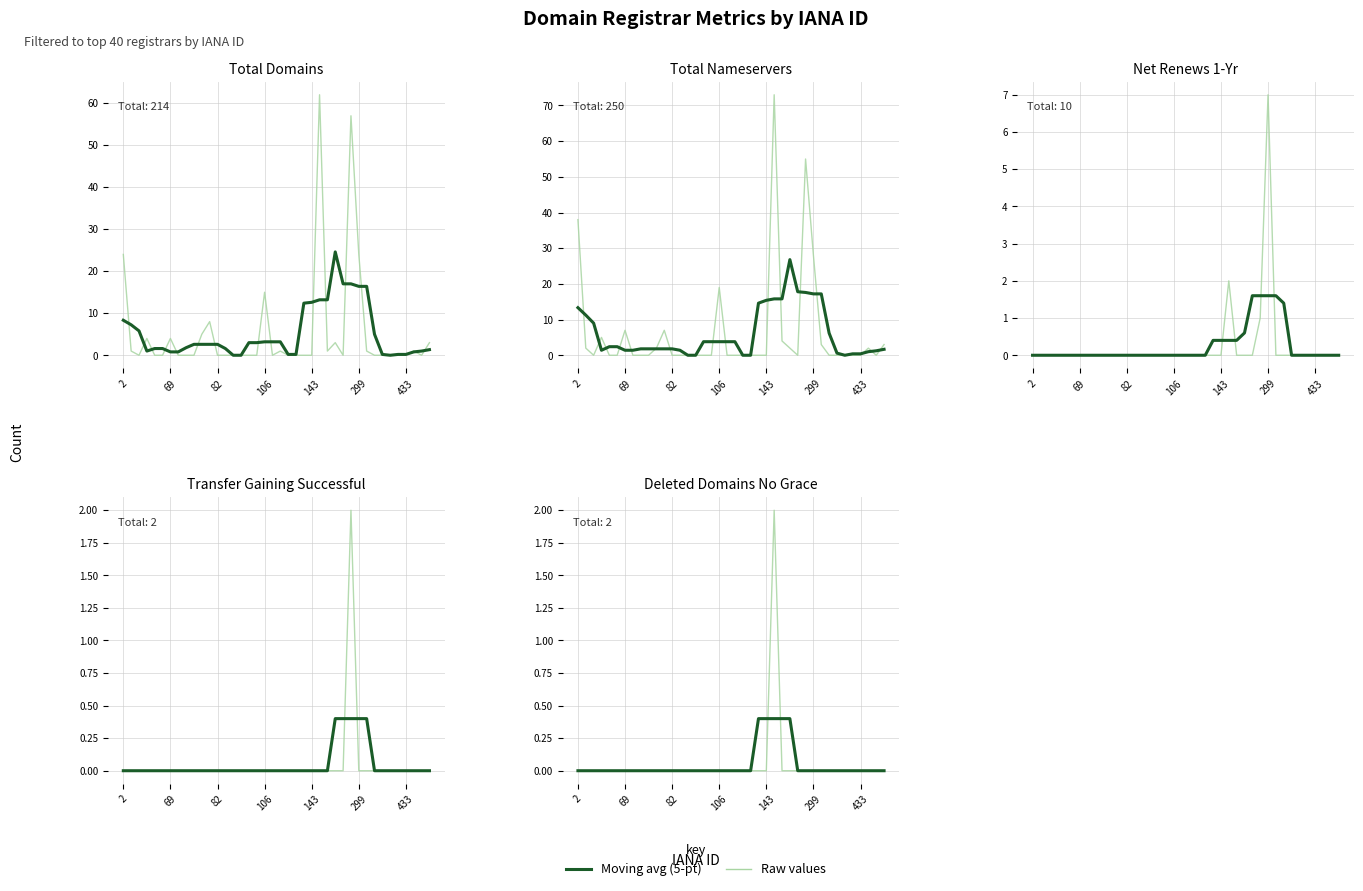

How many data points in Raw values are above 0?

1